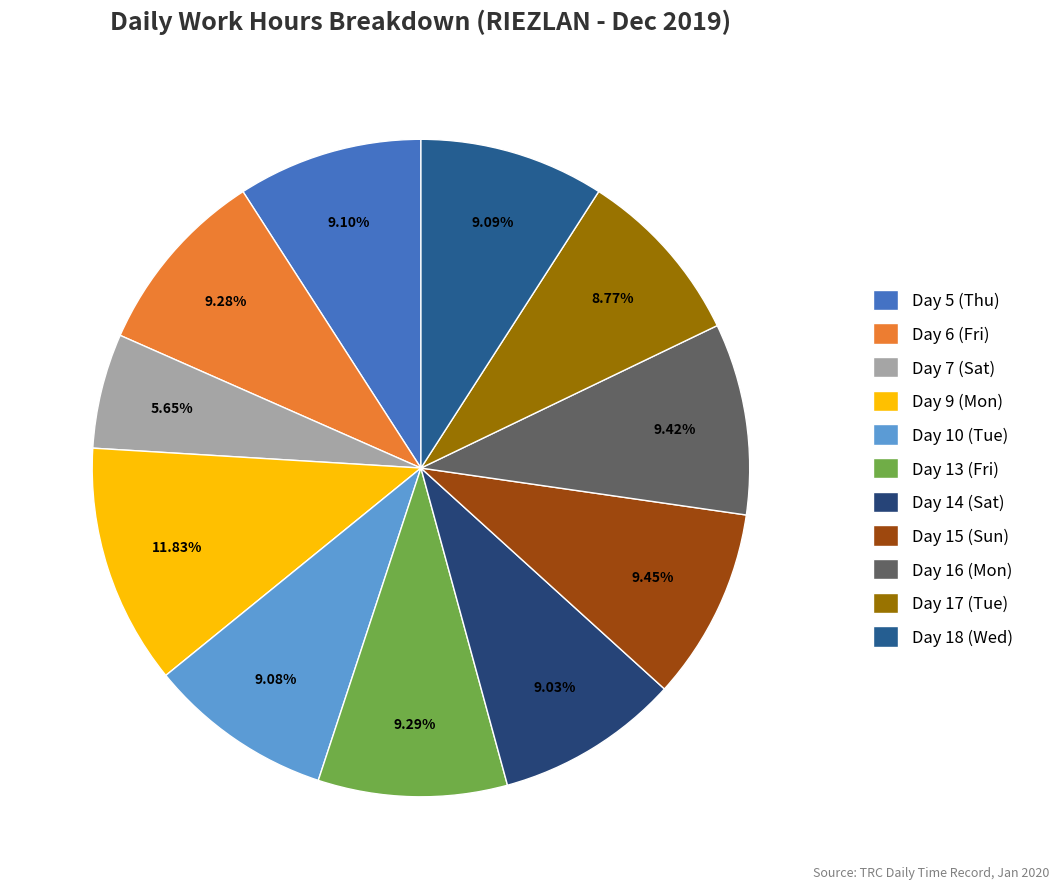

Does Day 9 (Mon) account for over 50% of the chart?

No